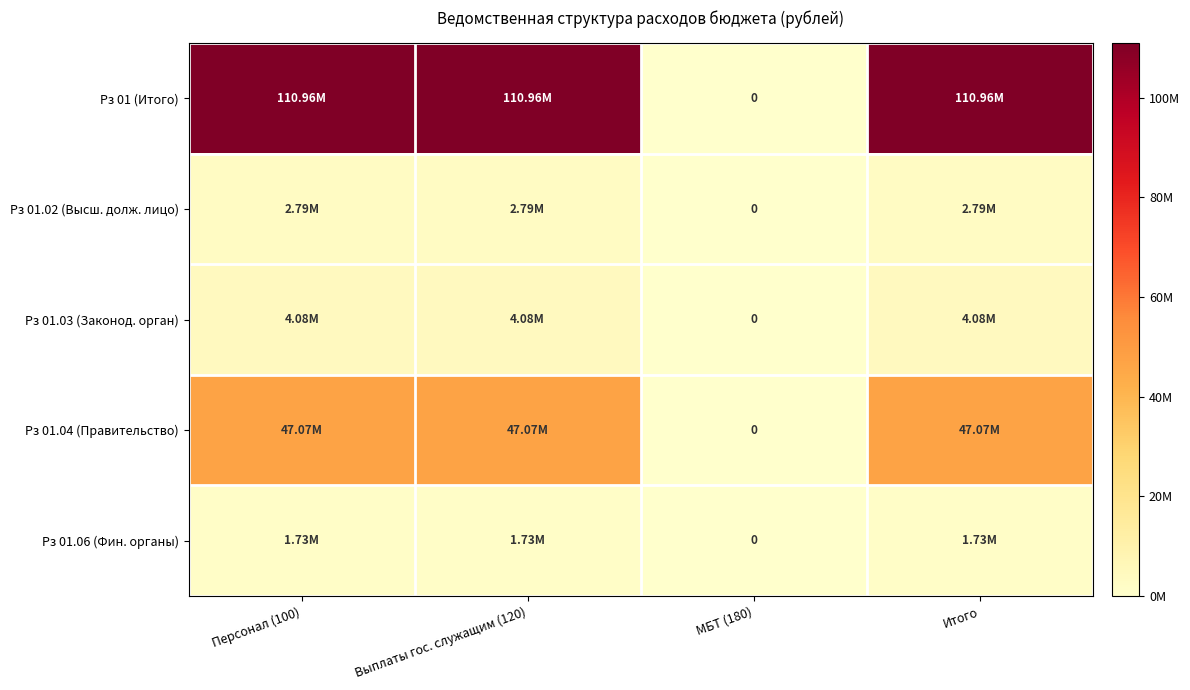

What is the total value across all series at Персонал (100)?

166639391.2